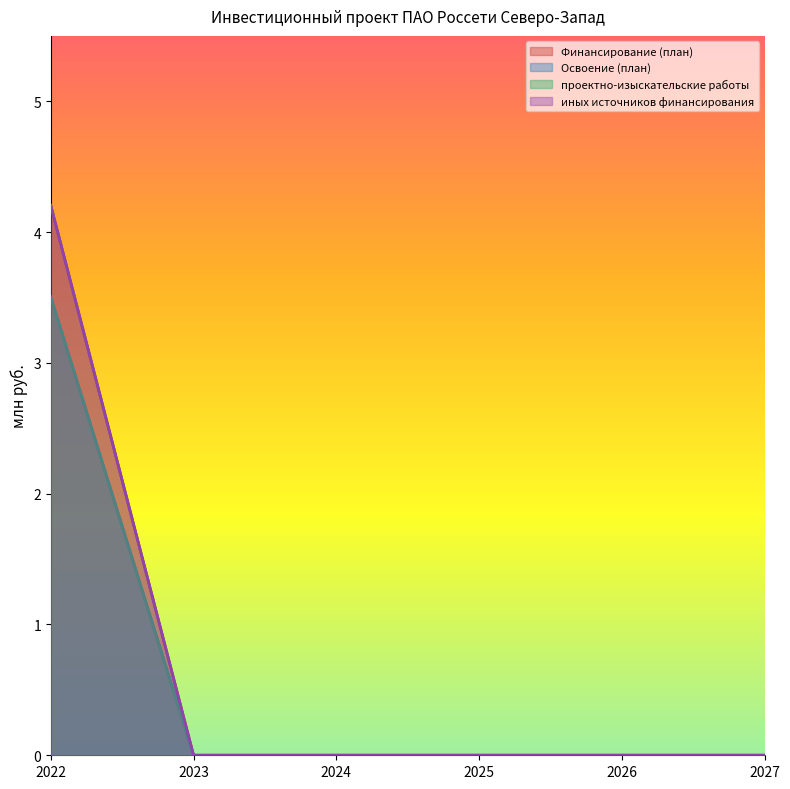

Reading left to right, list all the values displayed in this chart.

Финансирование (план): 2022=4.2	2023=0.0	2024=0.0	2025=0.0	2026=0.0	2027=0.0
Освоение (план): 2022=3.5	2023=0.0	2024=0.0	2025=0.0	2026=0.0	2027=0.0
проектно-изыскательские работы: 2022=3.5	2023=0.0	2024=0.0	2025=0.0	2026=0.0	2027=0.0
иных источников финансирования: 2022=4.2	2023=0.0	2024=0.0	2025=0.0	2026=0.0	2027=0.0